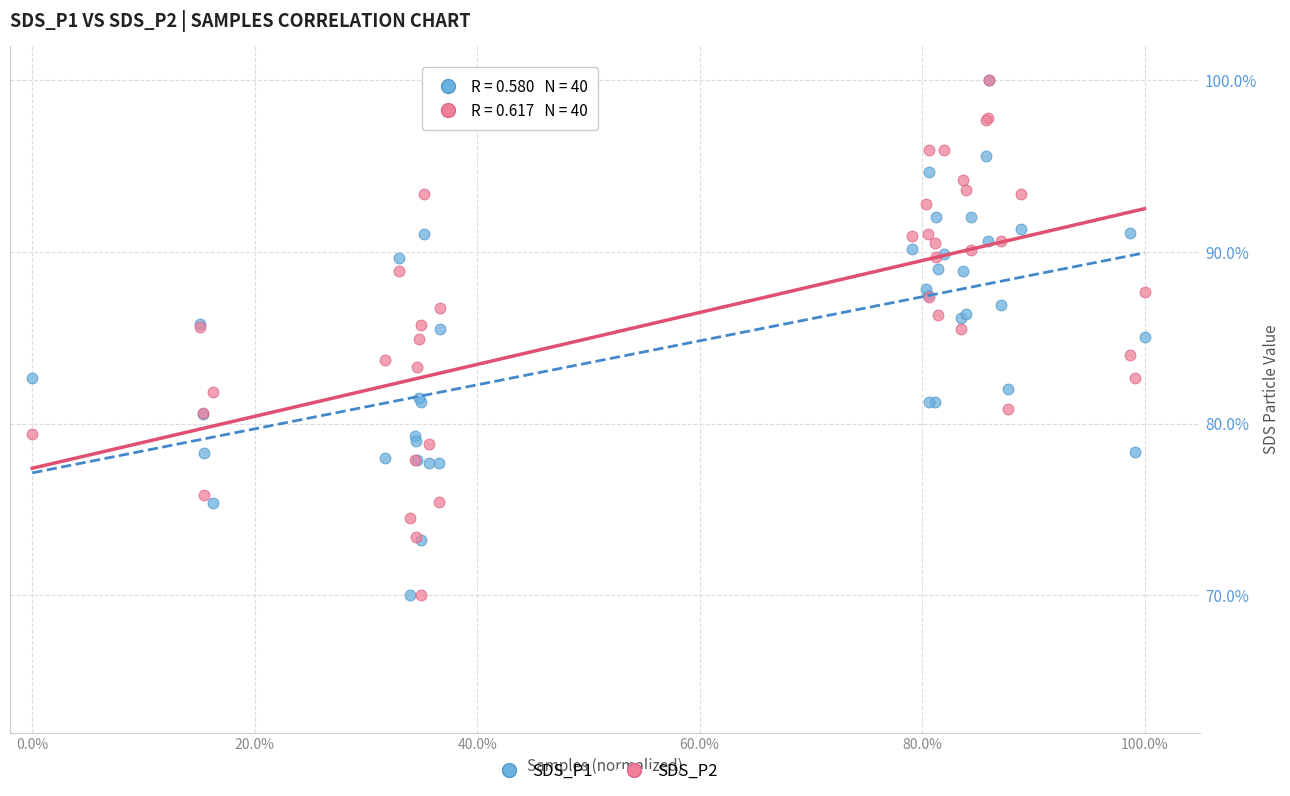

What are all the series names shown in the legend?

SDS_P1, SDS_P2